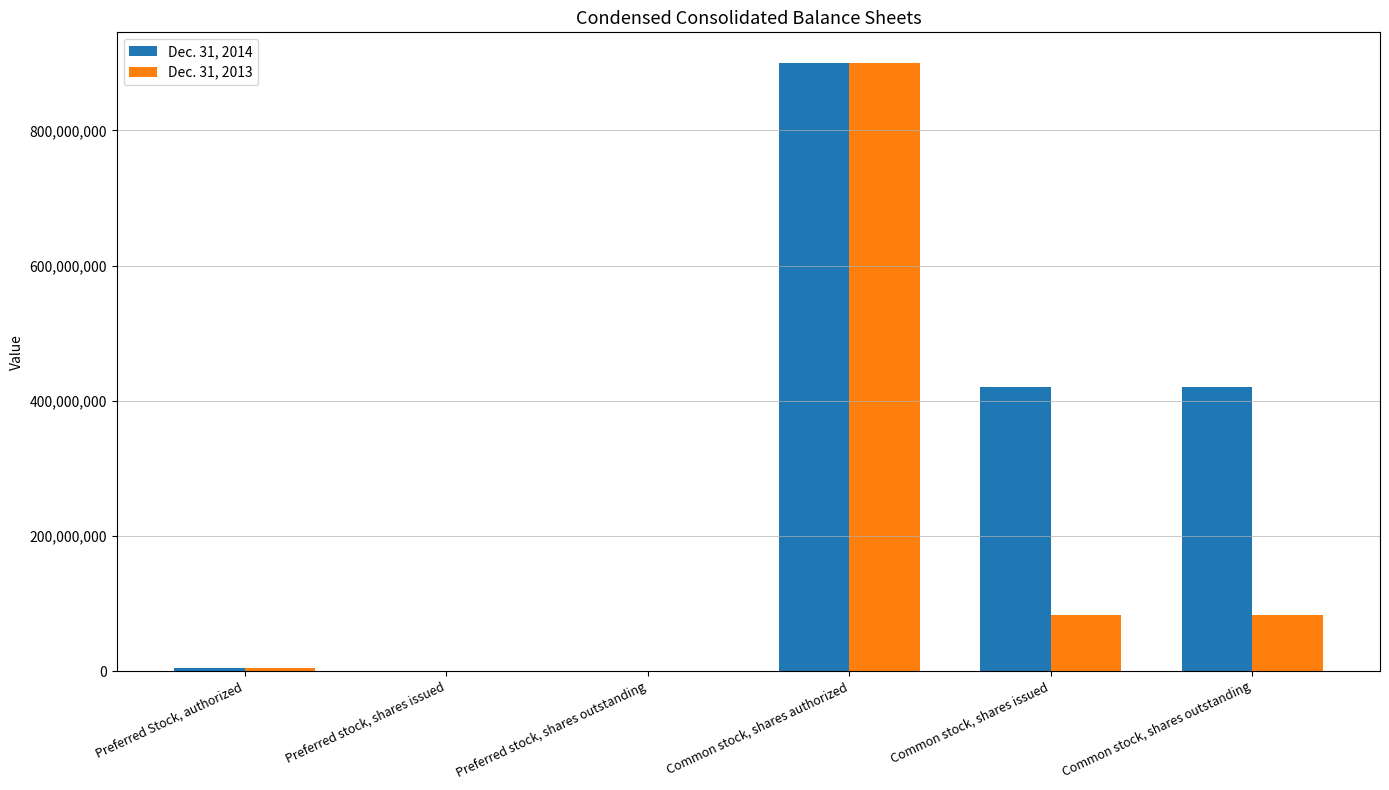

At which category does the chart reach its peak across all series?

Common stock, shares authorized